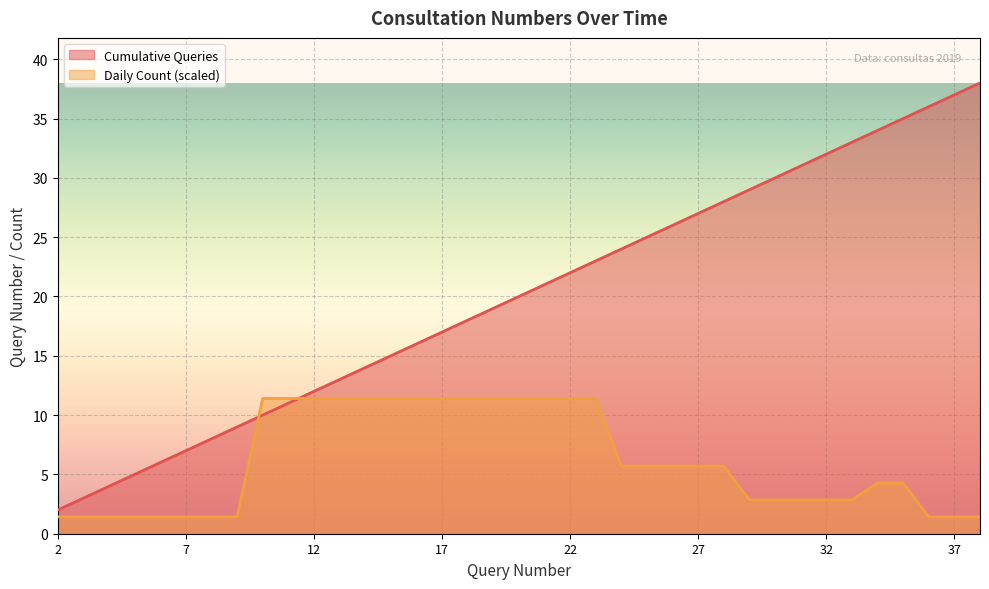

Rank the series by their average value, from lowest to highest.

Daily Count (scaled), Cumulative Queries